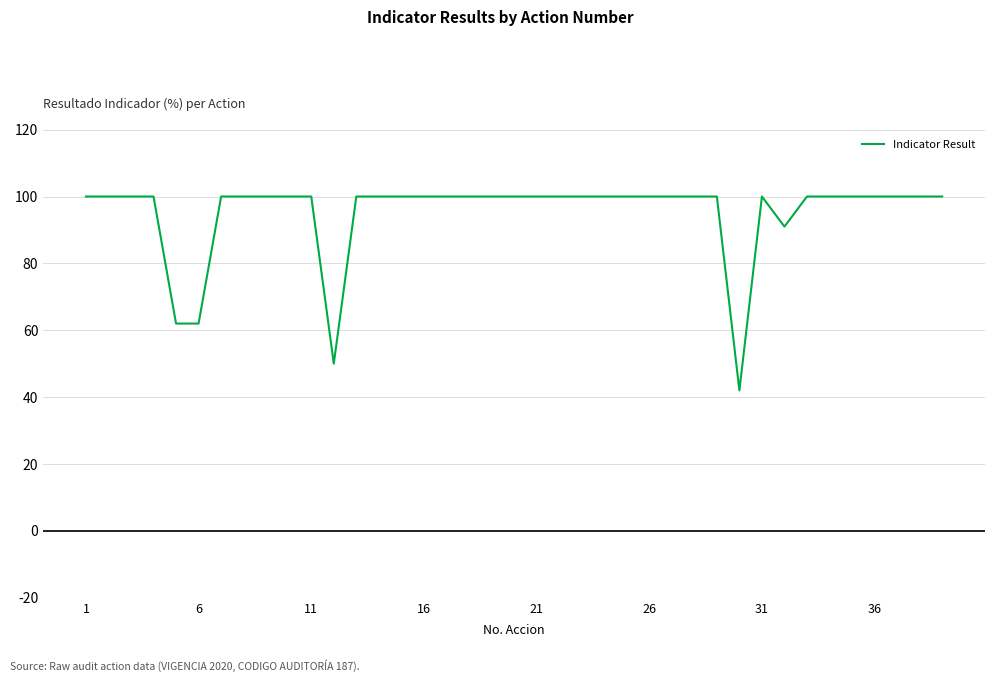

What is the minimum value shown in the chart?

42